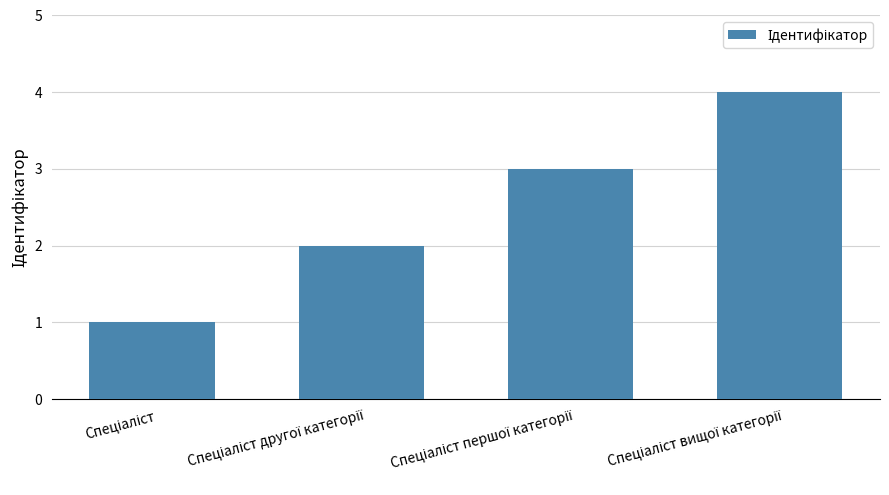

What is the difference between the maximum and minimum values?

3